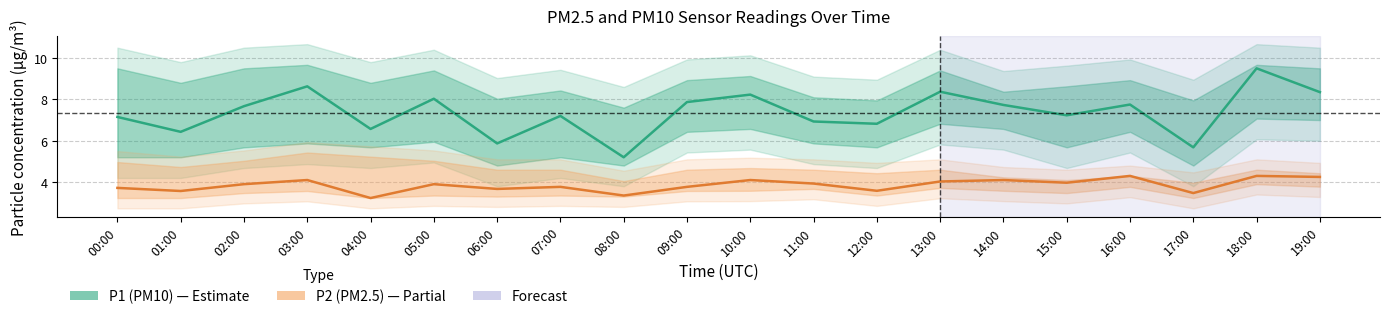

What position from the left is 03:00?

4